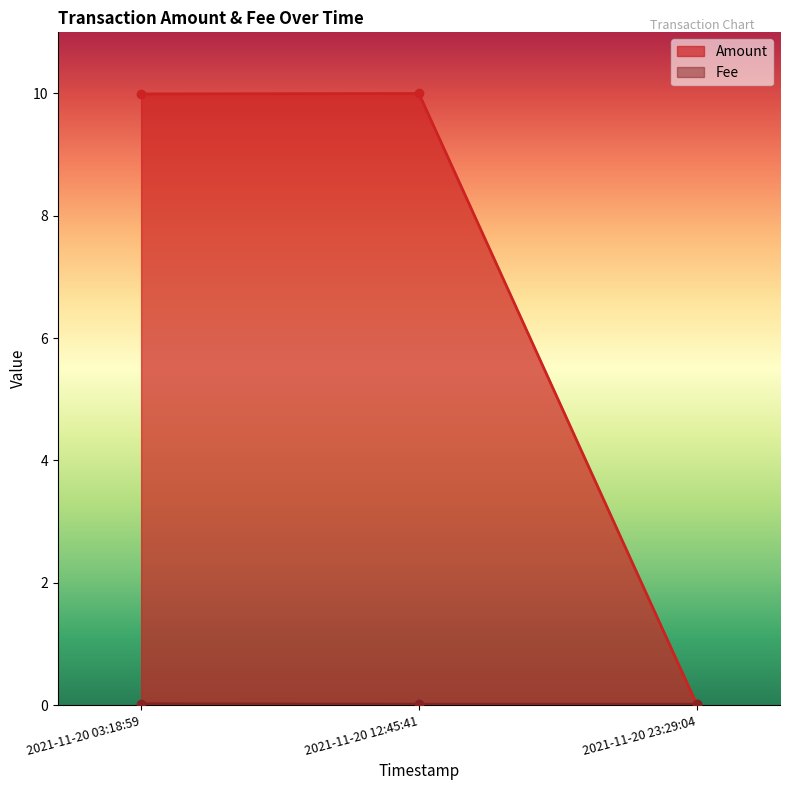

True or false: Fee has a value of 0.0 at 2021-11-20 23:29:04.

True